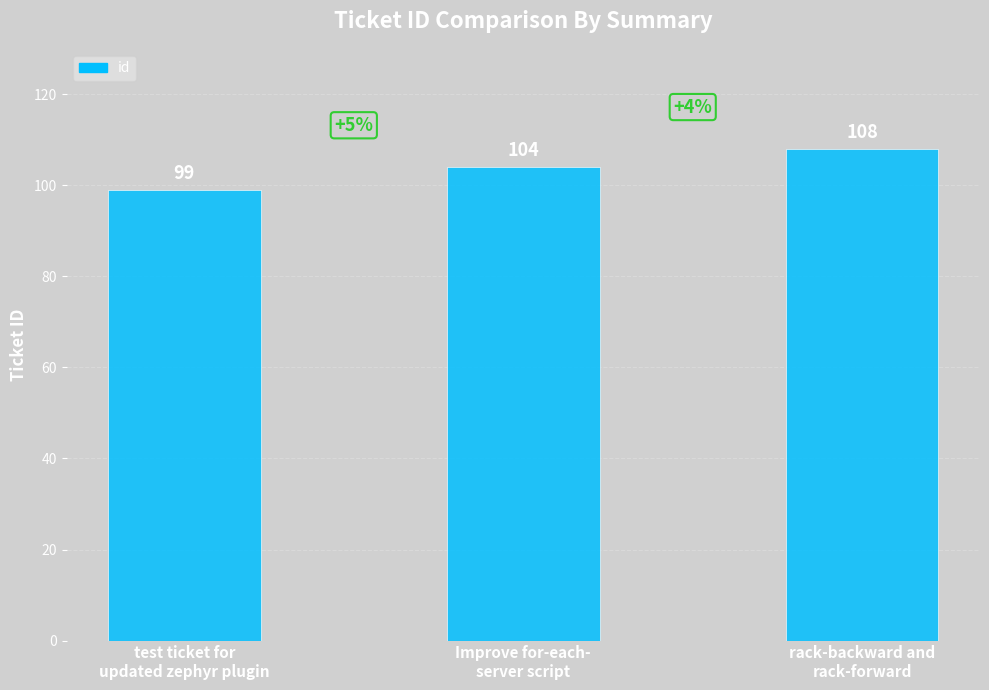

What is the sum of the values at test ticket for
updated zephyr plugin and Improve for-each-
server script?

203